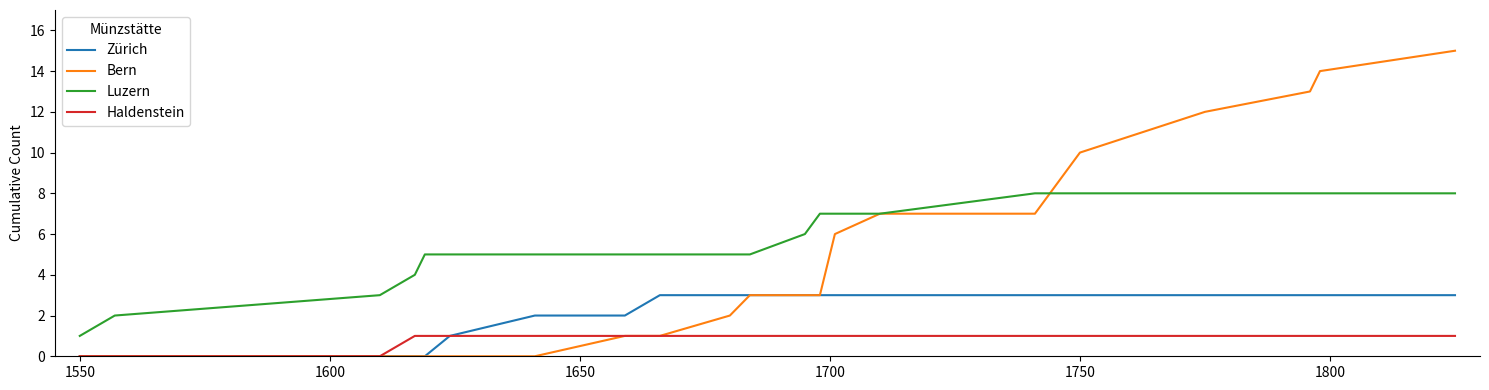

True or false: Haldenstein and Luzern cross at least once.

False